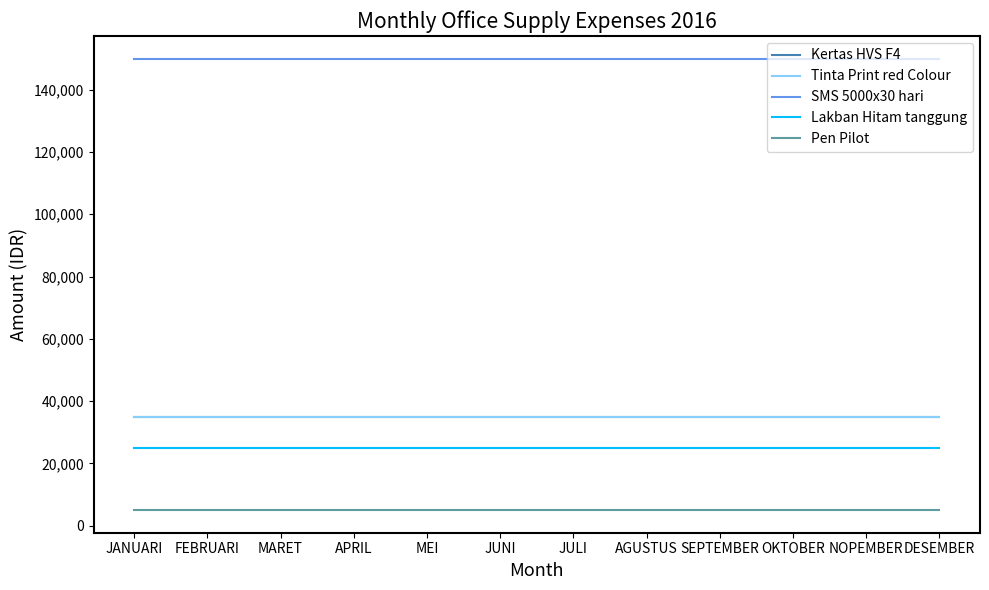

Does the chart display data point markers on the line(s)?

No